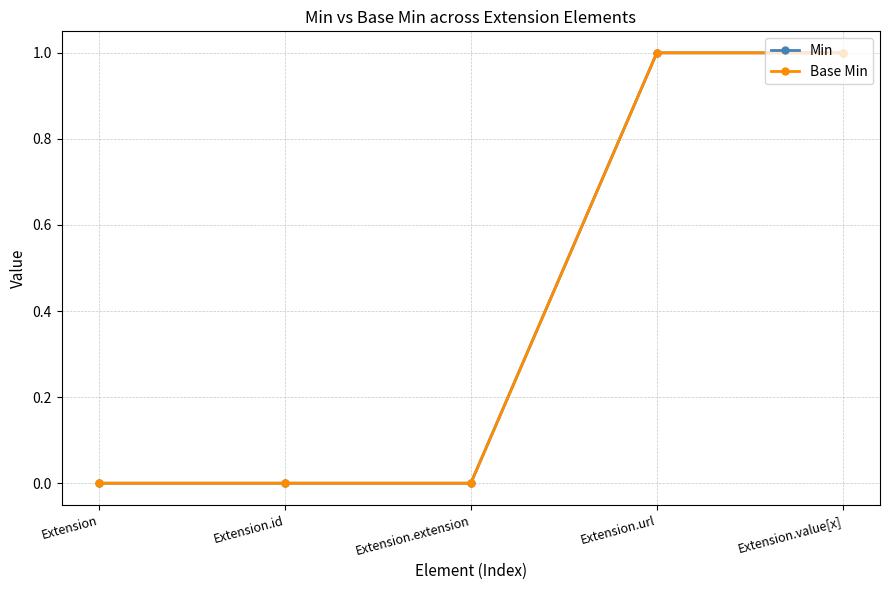

At which category does the chart reach its peak across all series?

Extension.url